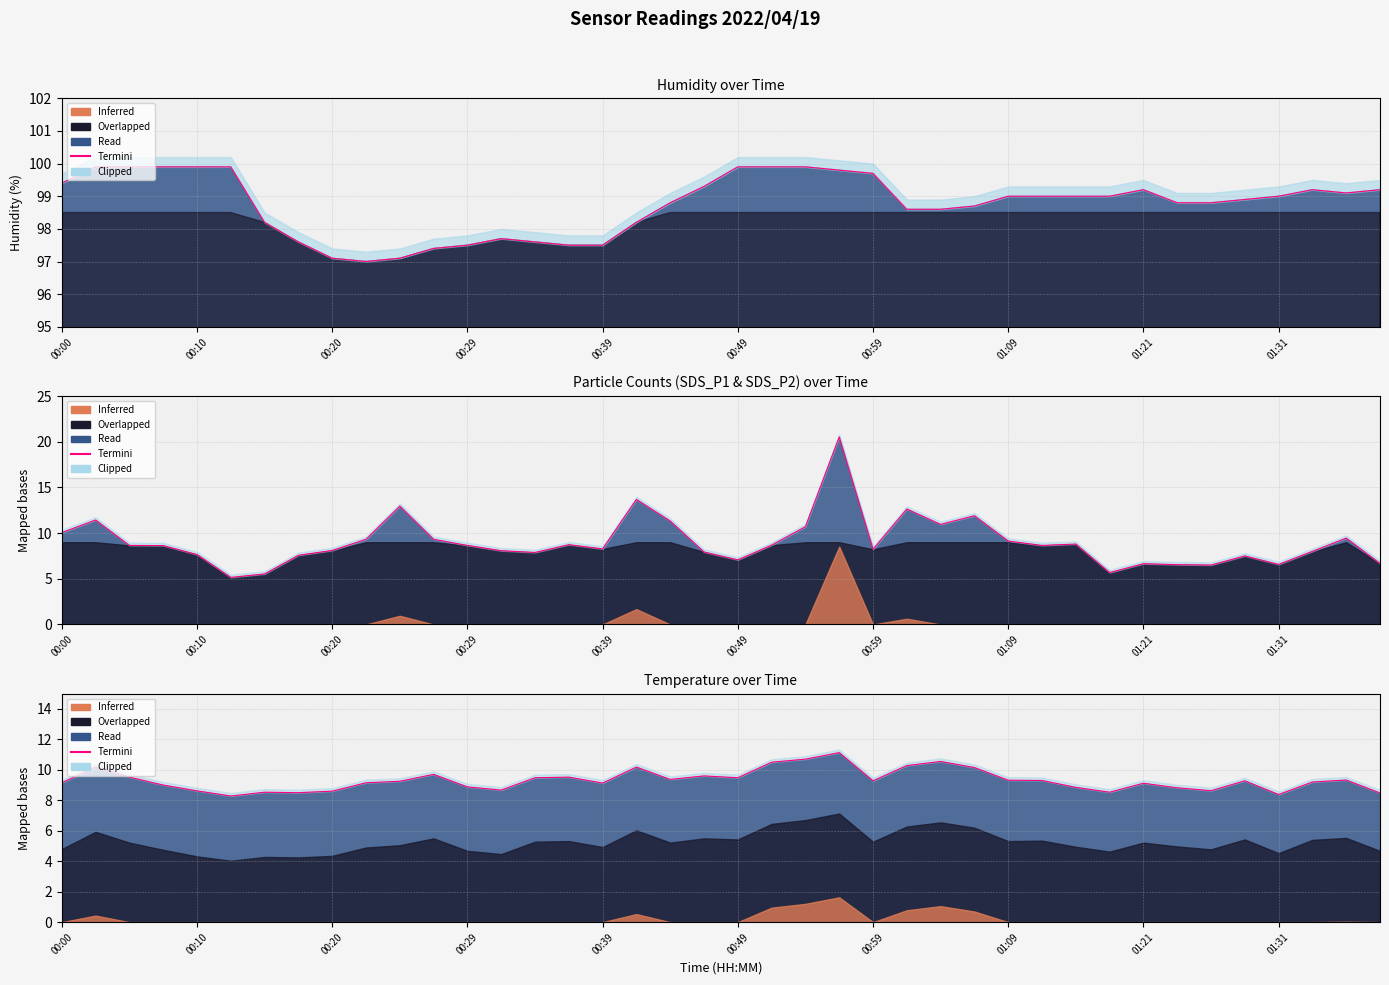

The chart shows a value of 9.7 at 11. True or false?

True